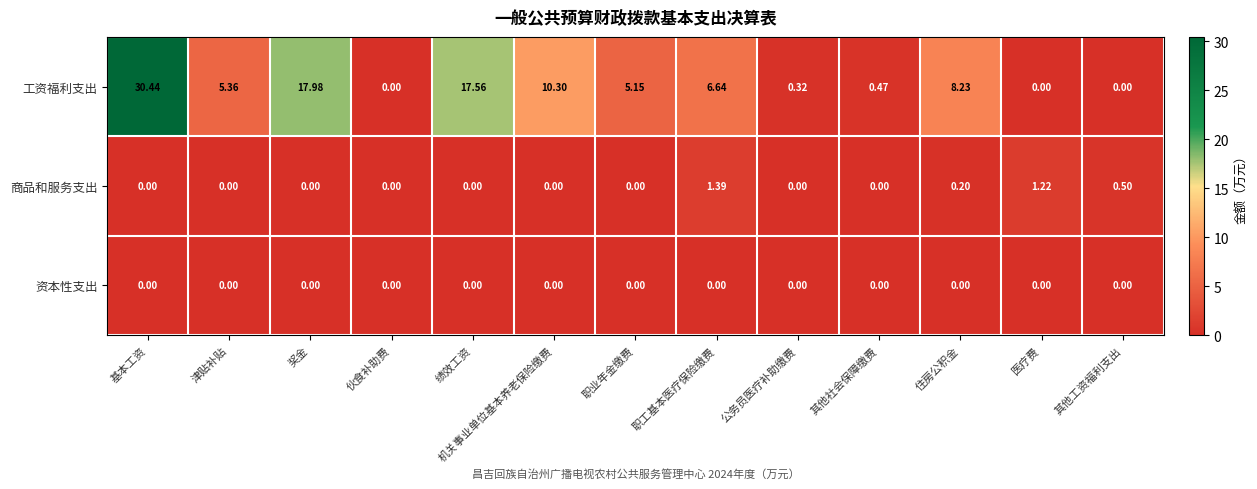

Rank the series by their maximum value, from lowest to highest.

资本性支出, 商品和服务支出, 工资福利支出